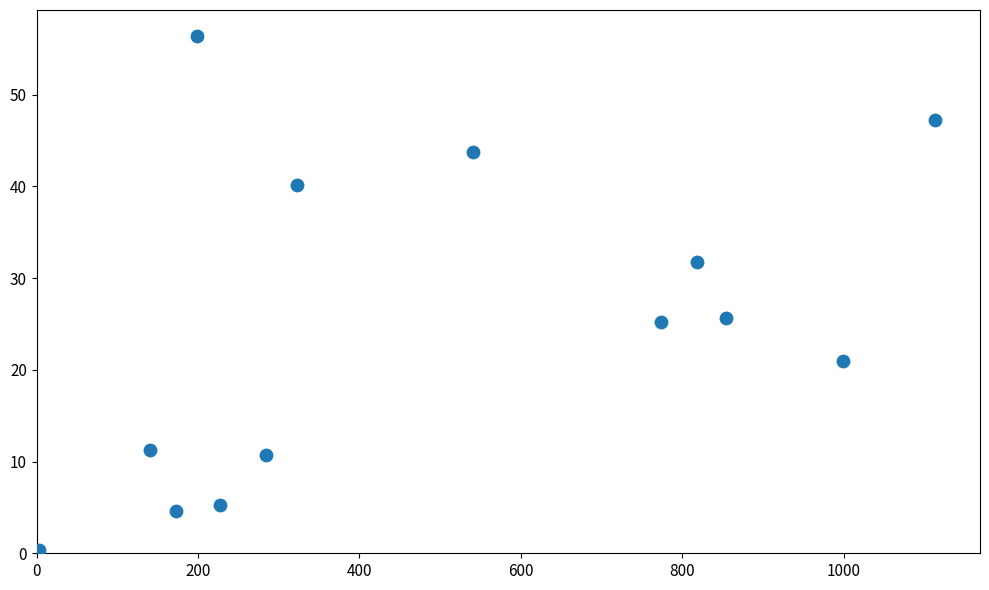

What is the range of X values (max minus min)?

1110.4